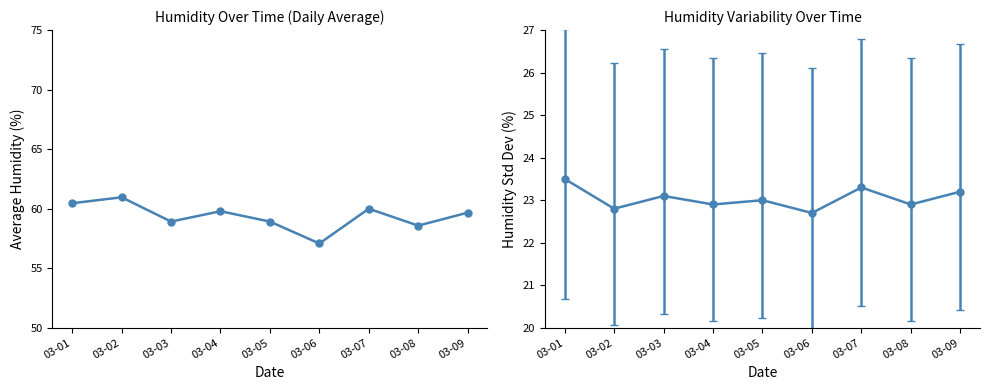

What is the change in value from 03-04 to 03-08?

-1.2